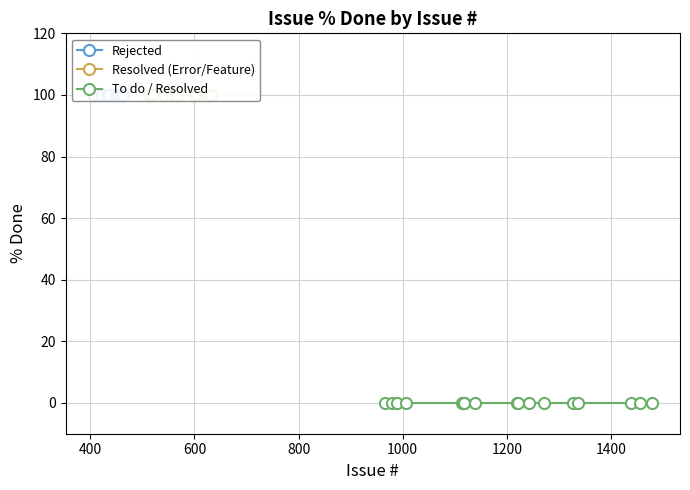

Which series has the largest total across all categories?

Rejected